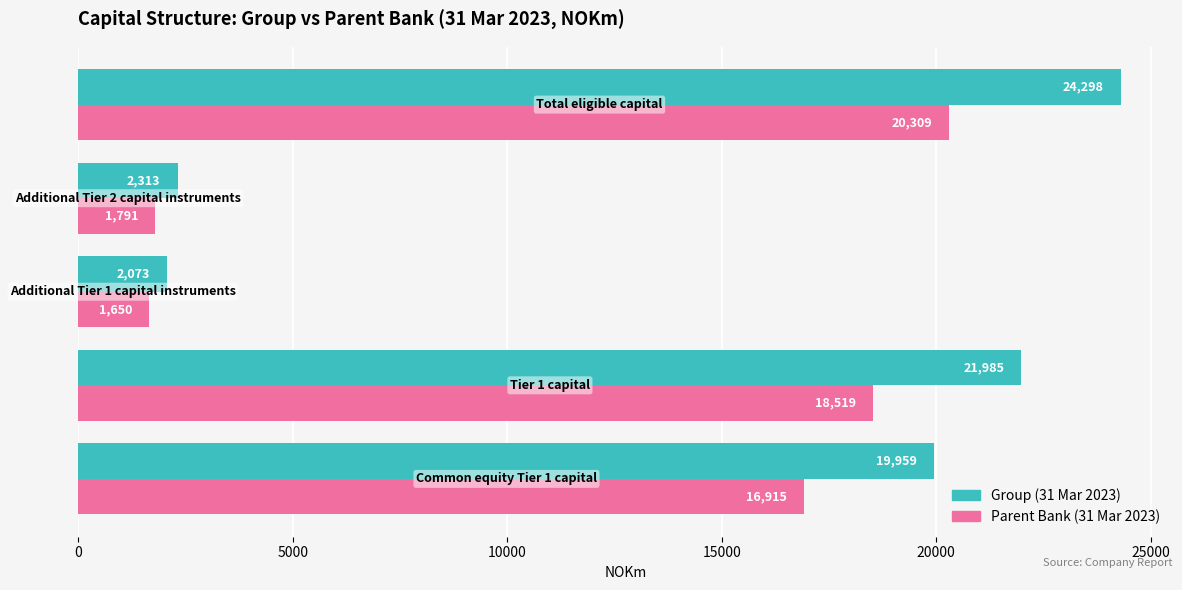

Which series has the largest range (max minus min)?

Group (31 Mar 2023)